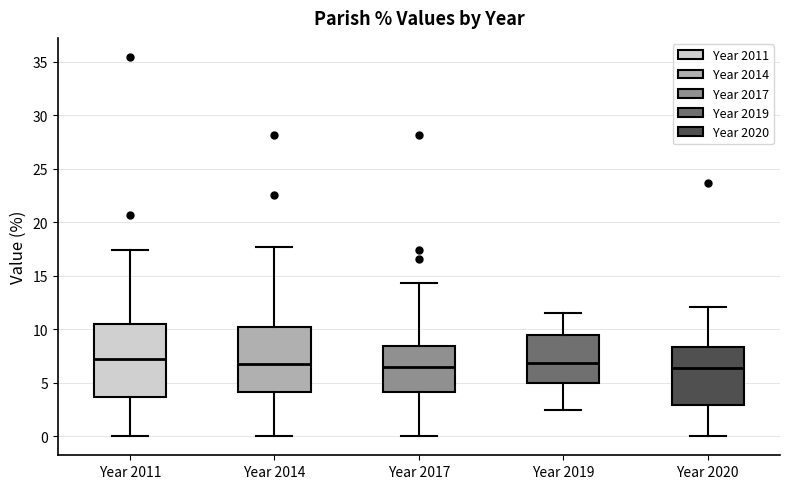

Reading left to right, read every box against the y-axis: the position of its median line, the range the box covers, and the ends of its whiskers. The values are not printed on the chart, so give them approximately, as read against the axis.

Year 2011: median 7.0, box 3.5 to 10.5, whiskers 0.0 to 17.5
Year 2014: median 6.5, box 4.0 to 10.0, whiskers 0.0 to 17.5
Year 2017: median 6.5, box 4.0 to 8.5, whiskers 0.0 to 14.5
Year 2019: median 7.0, box 5.0 to 9.5, whiskers 2.5 to 11.5
Year 2020: median 6.5, box 3.0 to 8.5, whiskers 0.0 to 12.0